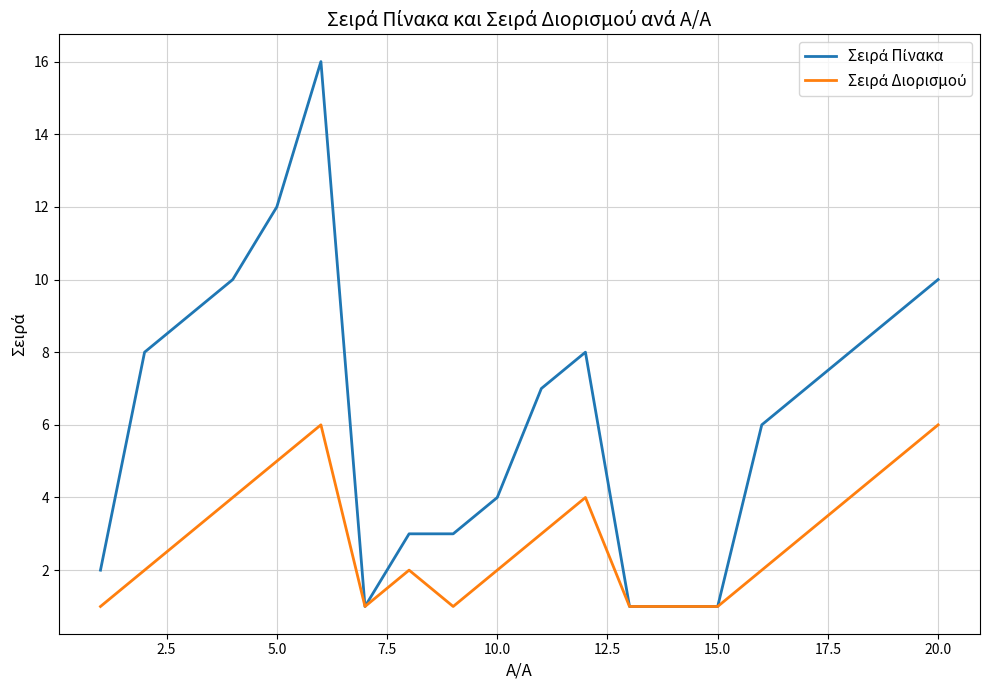

Count the number of categories in the chart.

20